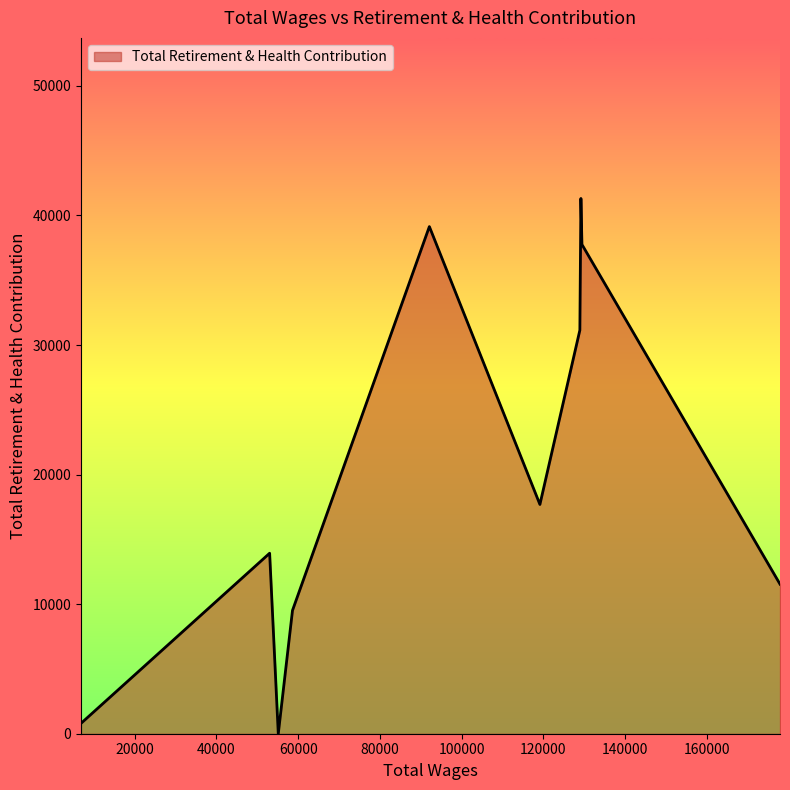

What is the difference between the maximum and minimum values?

41312